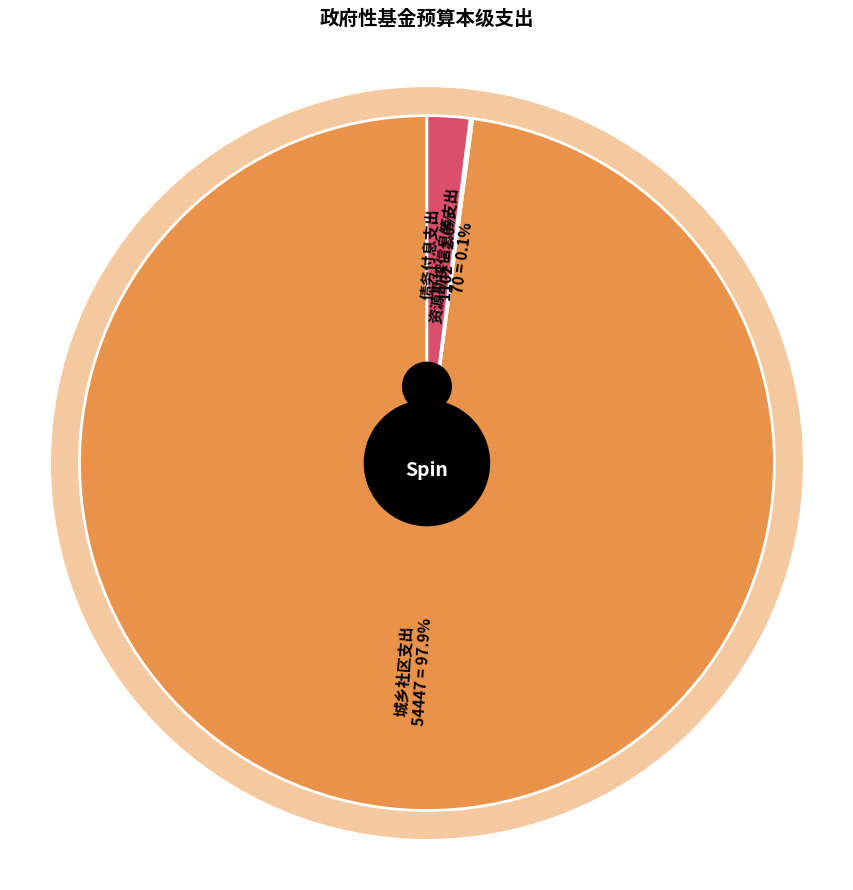

Does any single category account for the majority?

Yes